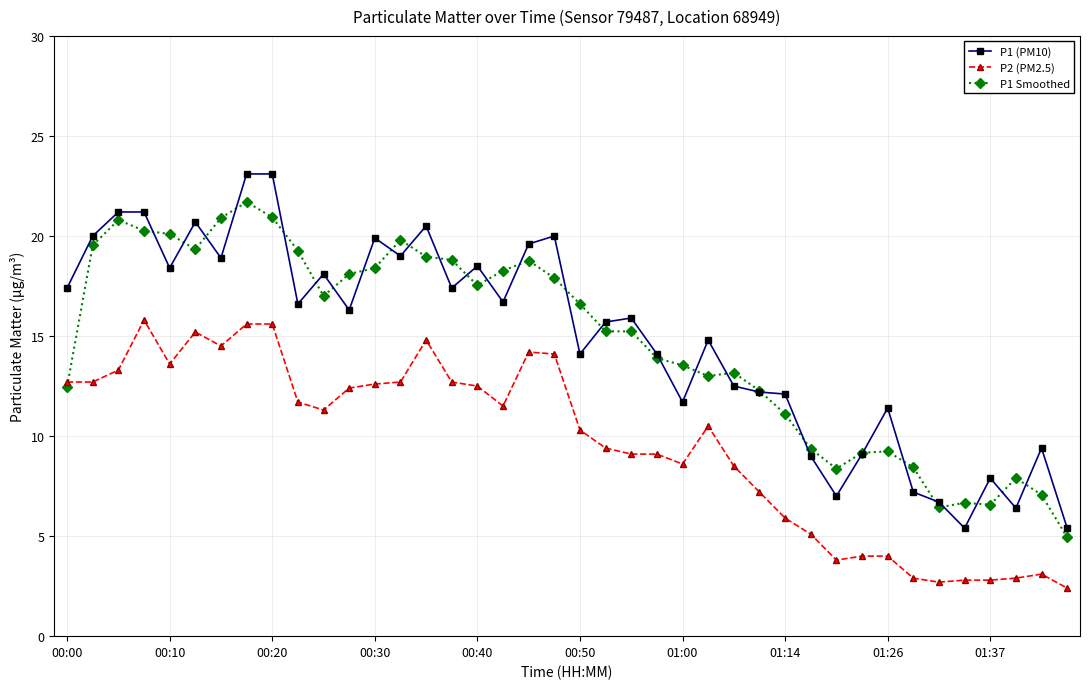

True or false: P2 (PM2.5) has more than 1 interior local peaks.

True